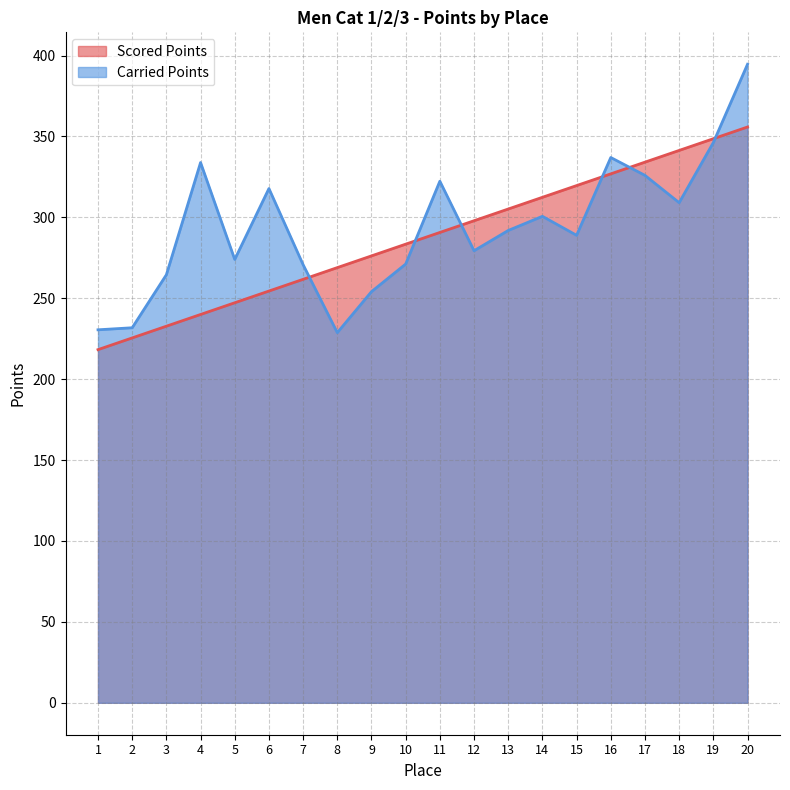

How many intersections are there between Scored Points and Carried Points?

6